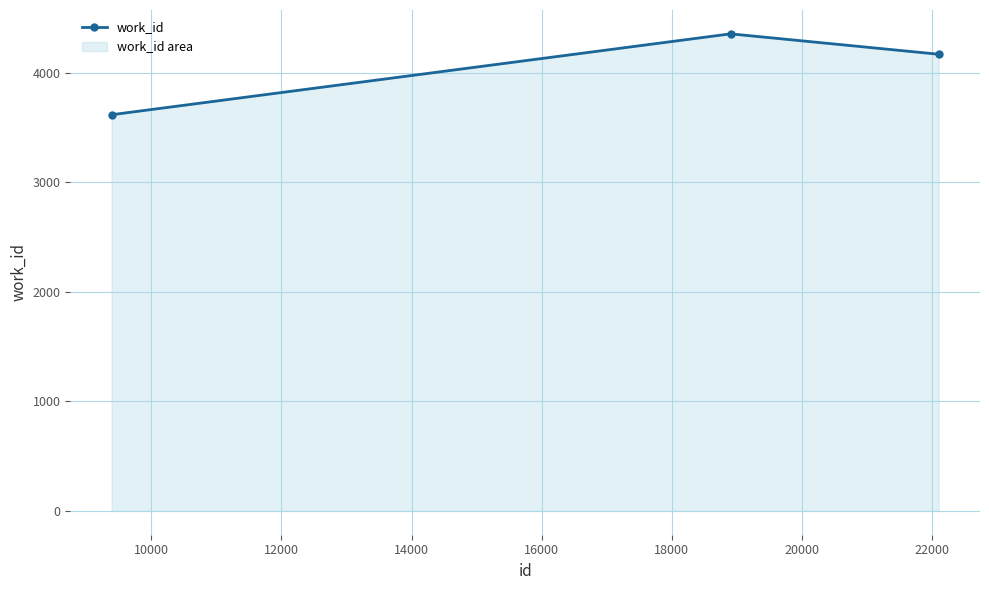

What is the average value?

4045